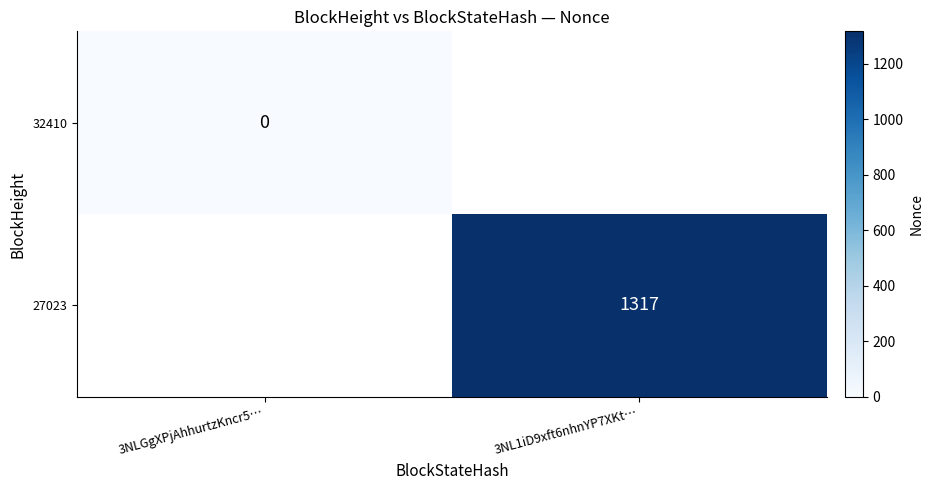

True or false: 27023 has a value of 302 at 3NL1iD9xft6nhnYP7XKt….

False